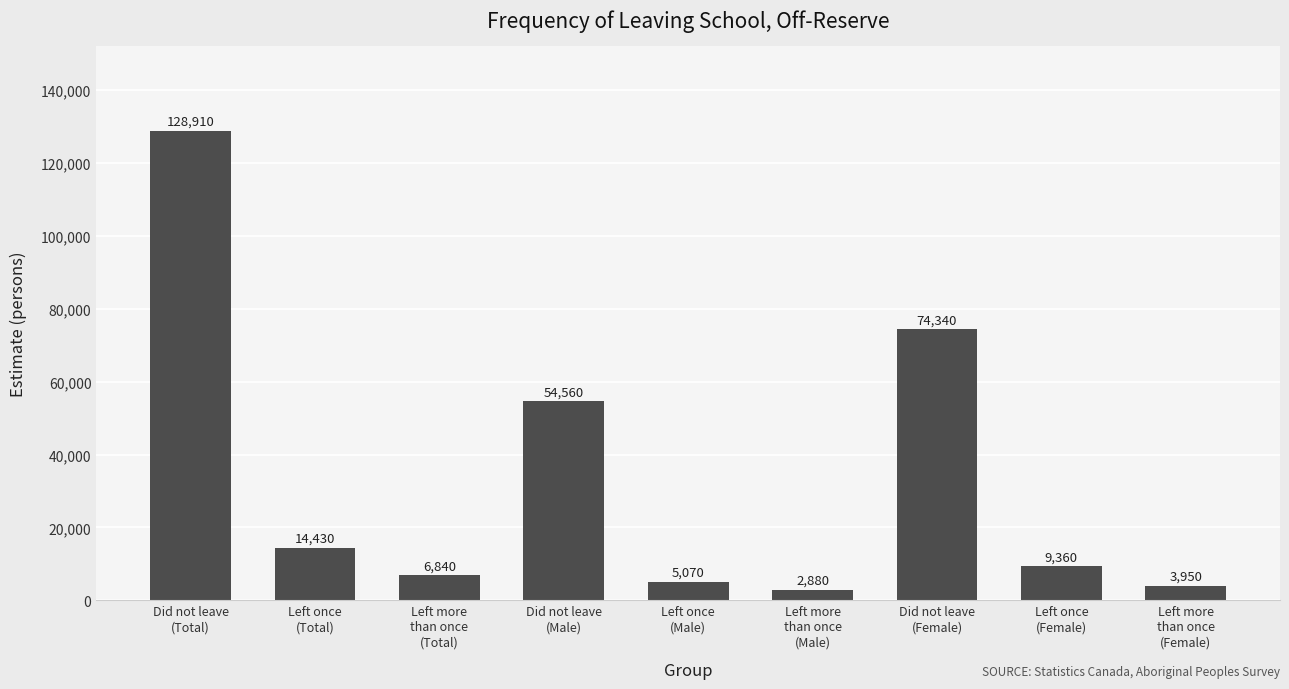

How many data points does each series have?

9